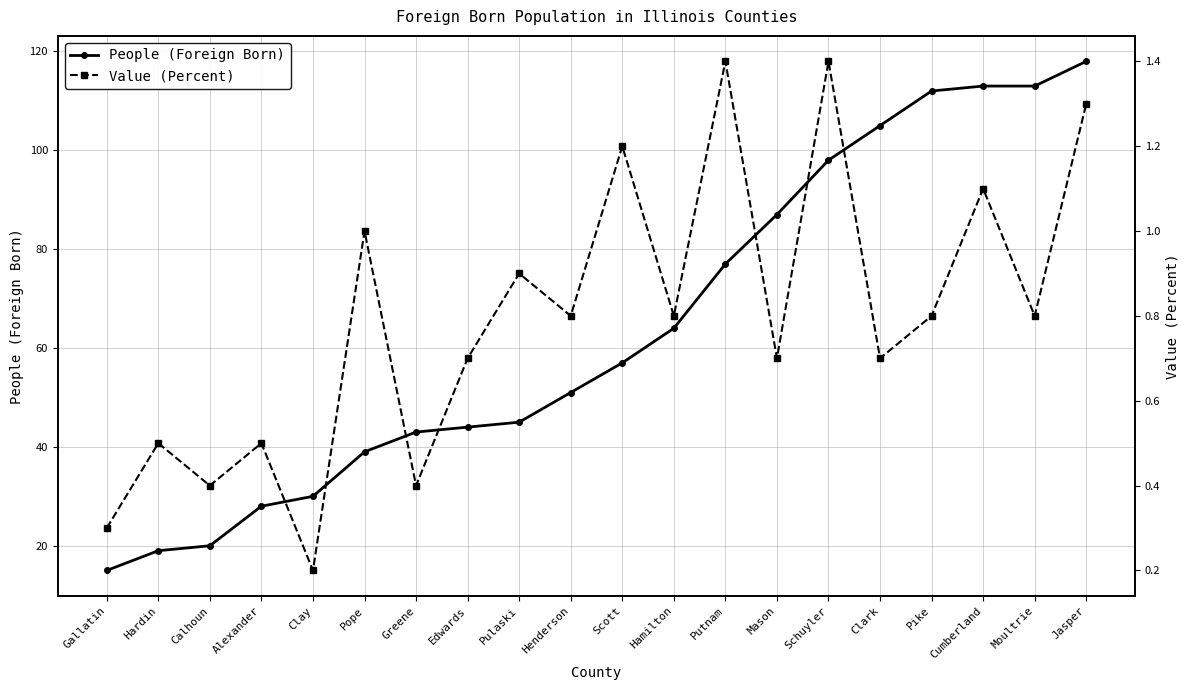

At which label does People (Foreign Born) reach its peak?

Jasper